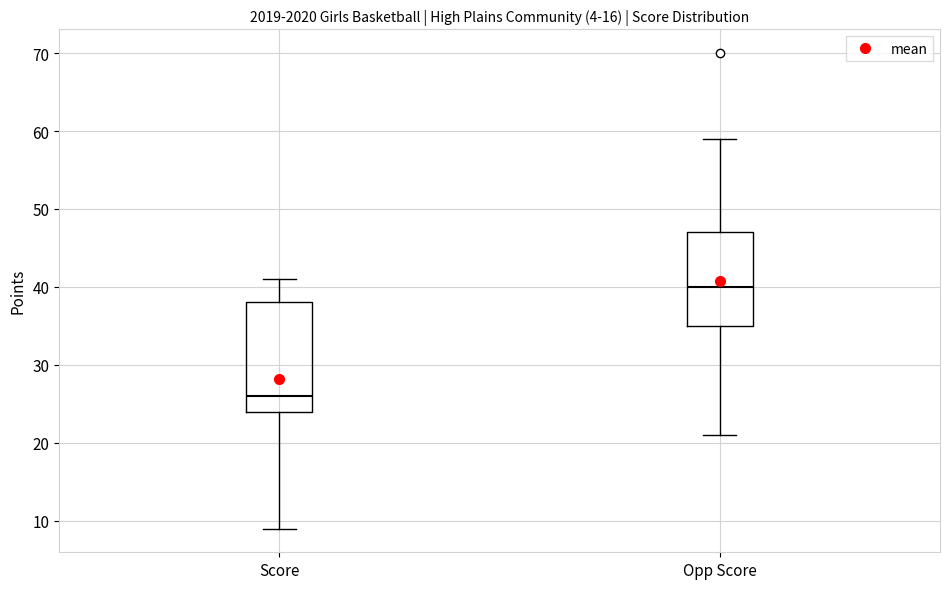

Where does the lower whisker of the box for Opp Score end on the y-axis? The values are not printed on the chart, so give them approximately, as read against the axis.

21